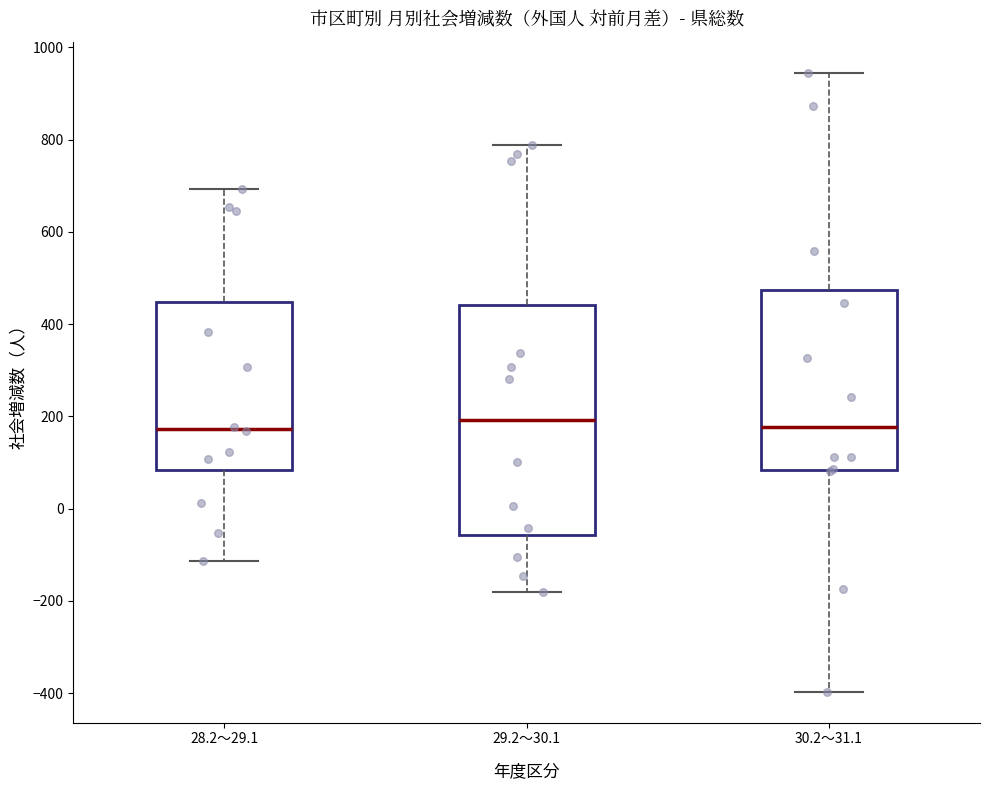

Where does the median line of the box for 28.2～29.1 sit on the y-axis? The values are not printed on the chart, so give them approximately, as read against the axis.

180